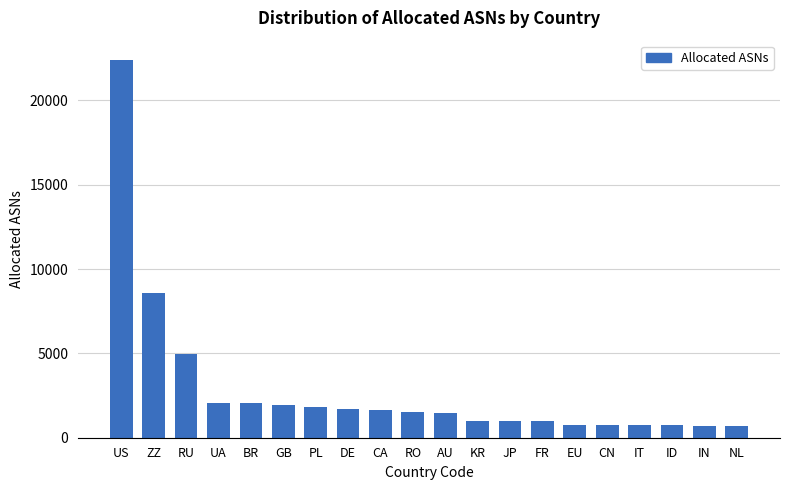

Where is the data nearest to the value 11559?

ZZ